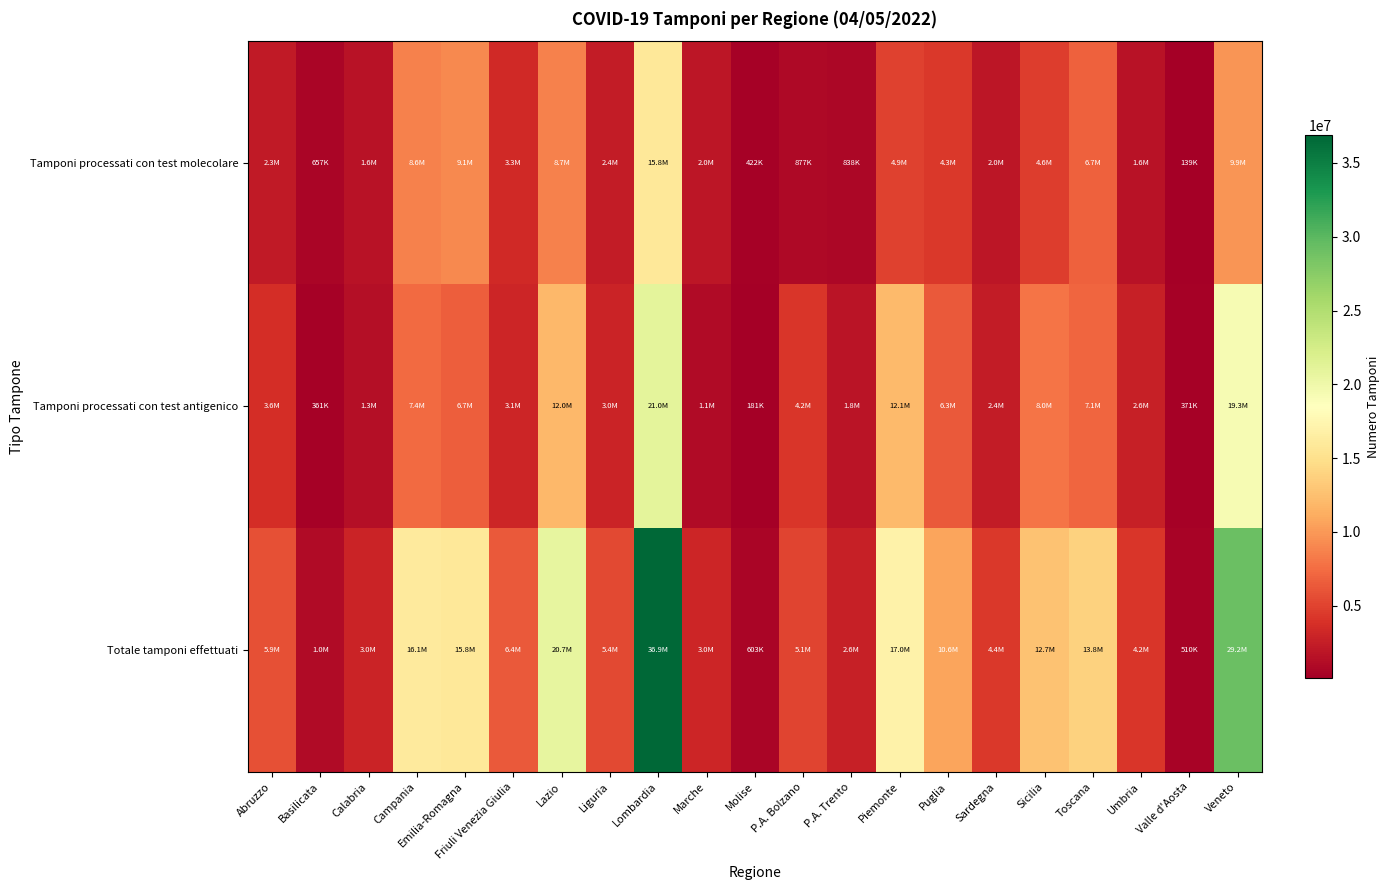

Between Piemonte and Toscana, which is larger?

Toscana